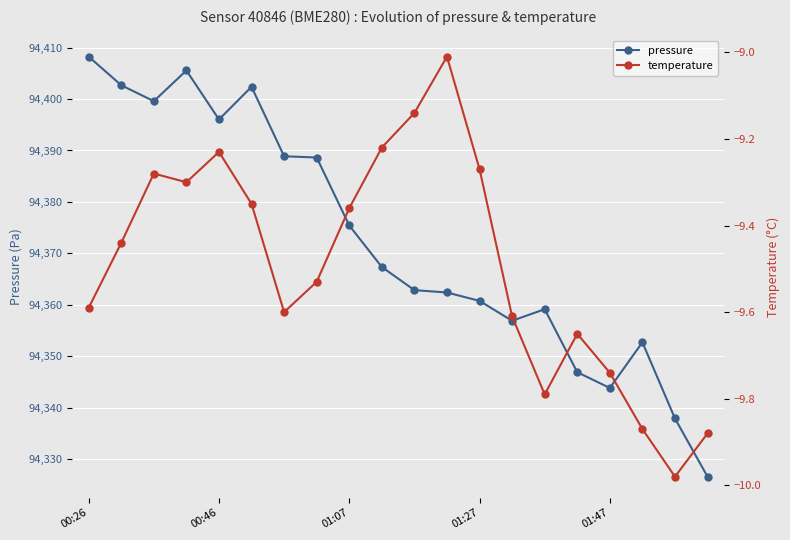

What is the greatest value displayed?

94408.2